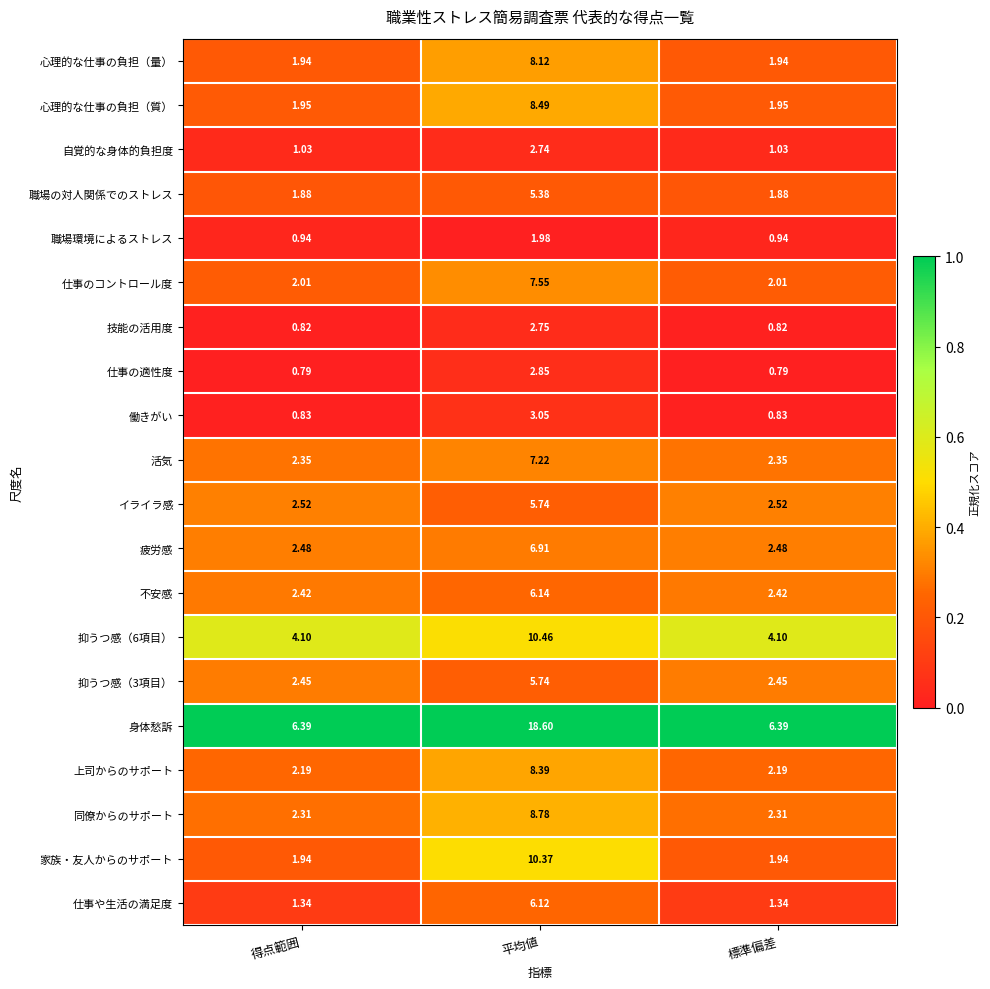

Is the value of 疲労感 at 得点範囲 greater than the value of 心理的な仕事の負担（質） at 平均値?

No